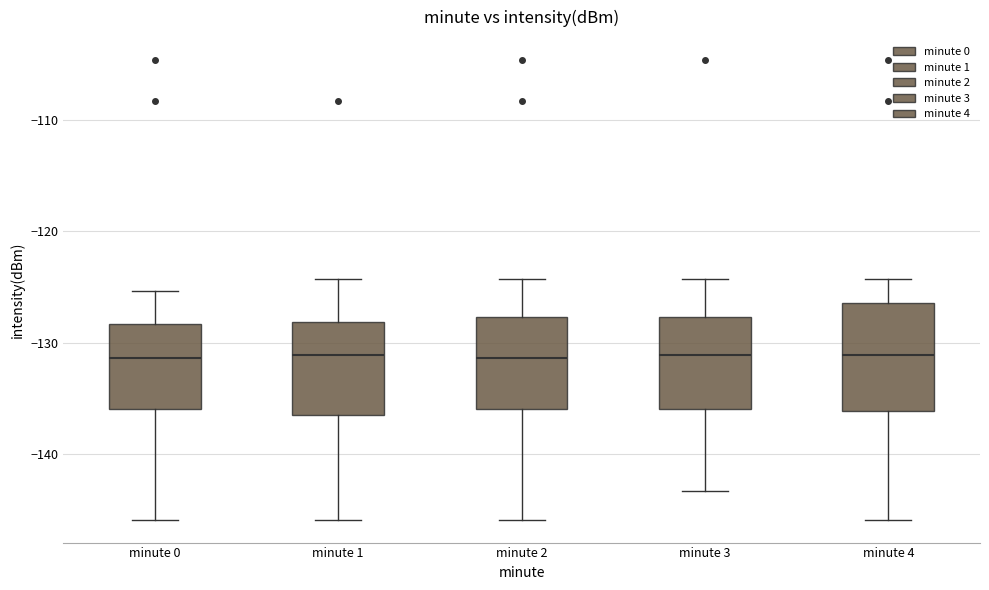

Where does the upper whisker of the box for minute 1 end on the y-axis? The values are not printed on the chart, so give them approximately, as read against the axis.

-124